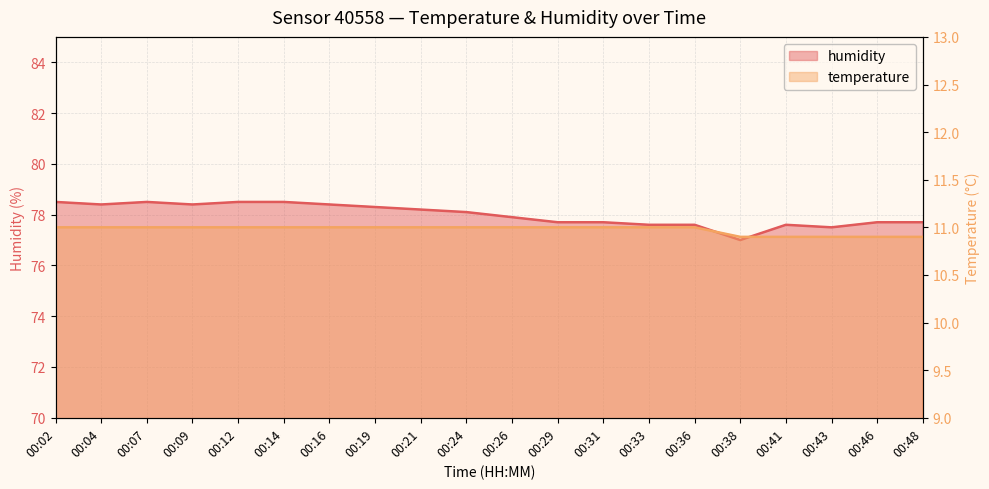

Is the value of temperature at 00:19 greater than the value of humidity at 00:16?

No